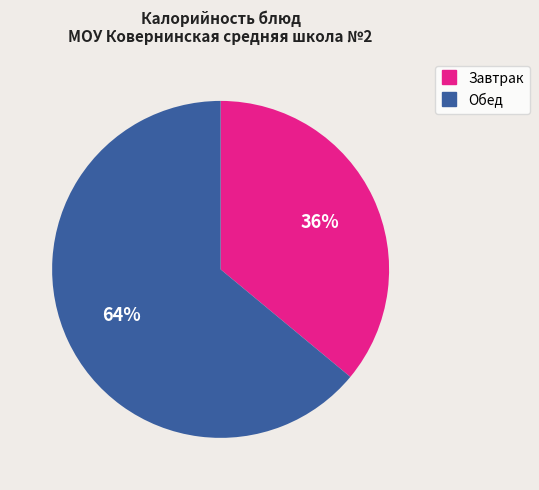

Is there a majority slice in this chart?

Yes